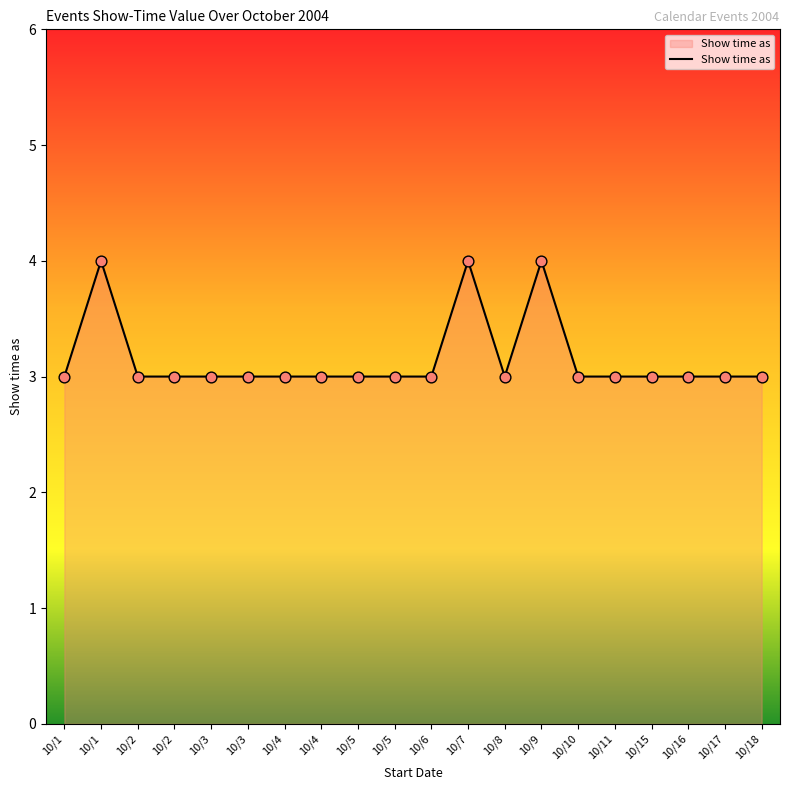

Approximately how many times larger is the value at 10/6 compared to 10/18?

1.0